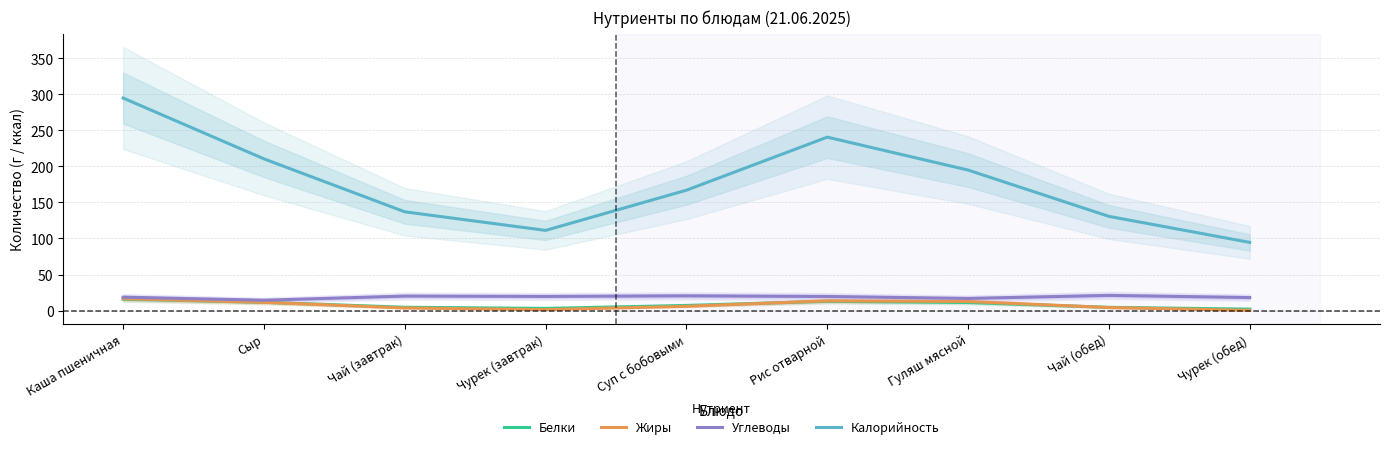

What is the highest value of the Углеводы series?

21.1